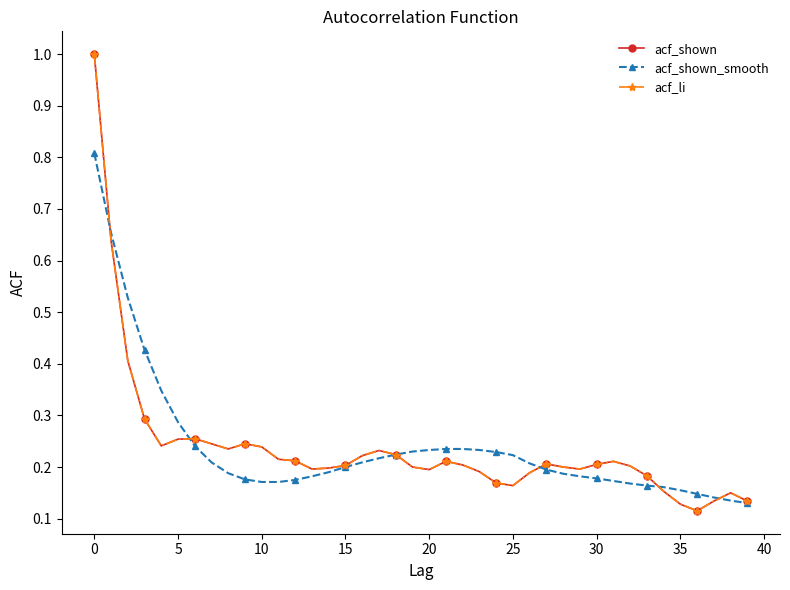

Does the chart have visible grid lines?

No